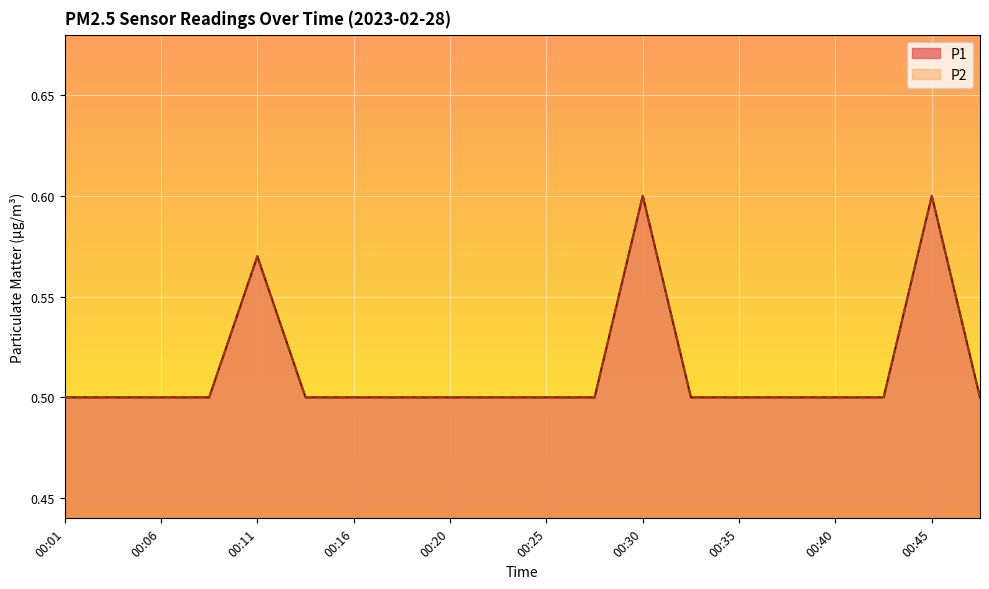

Reading left to right, what are all the values shown in this chart?

P1: 00:01=0.5	00:03=0.5	00:06=0.5	00:08=0.5	00:11=0.6	00:13=0.5	00:16=0.5	00:18=0.5	00:20=0.5	00:23=0.5	00:25=0.5	00:28=0.5	00:30=0.6	00:33=0.5	00:35=0.5	00:38=0.5	00:40=0.5	00:42=0.5	00:45=0.6	00:47=0.5
P2: 00:01=0.5	00:03=0.5	00:06=0.5	00:08=0.5	00:11=0.6	00:13=0.5	00:16=0.5	00:18=0.5	00:20=0.5	00:23=0.5	00:25=0.5	00:28=0.5	00:30=0.6	00:33=0.5	00:35=0.5	00:38=0.5	00:40=0.5	00:42=0.5	00:45=0.6	00:47=0.5